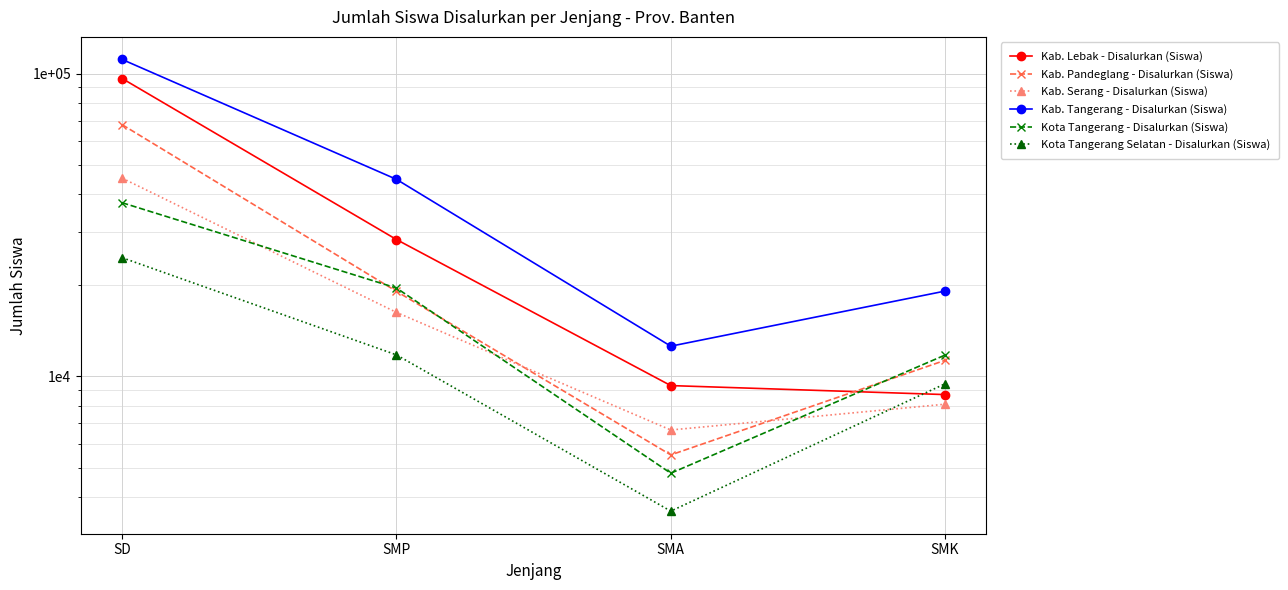

At which label does Kab. Pandeglang - Disalurkan (Siswa) first exceed 19099?

SD